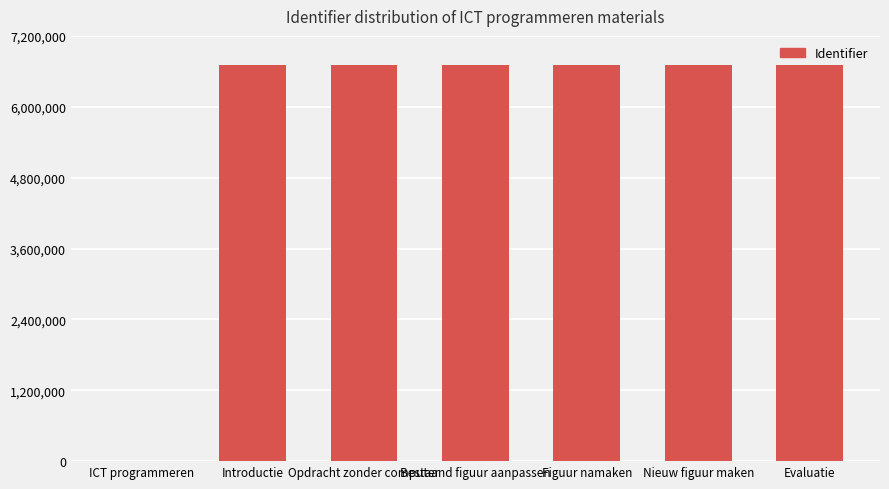

What is the sum of all values?

40265586